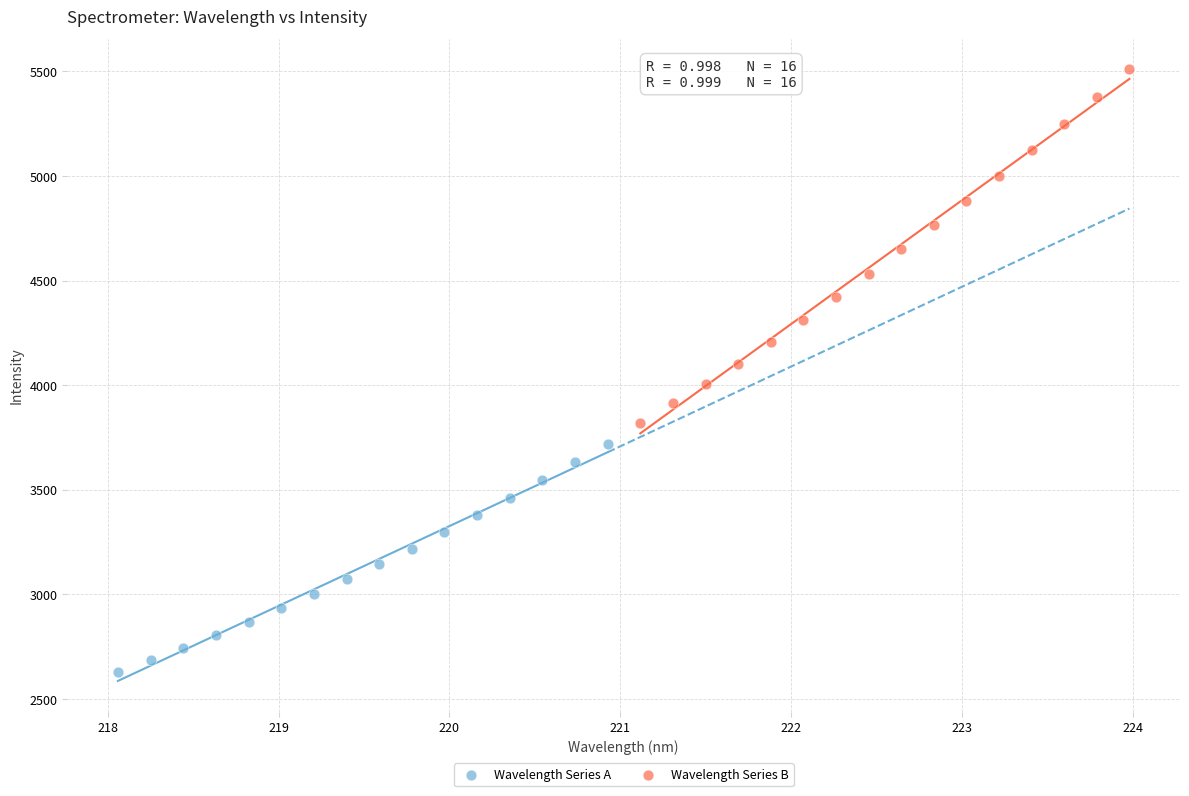

Which series has the largest Y range (max minus min)?

Wavelength Series B